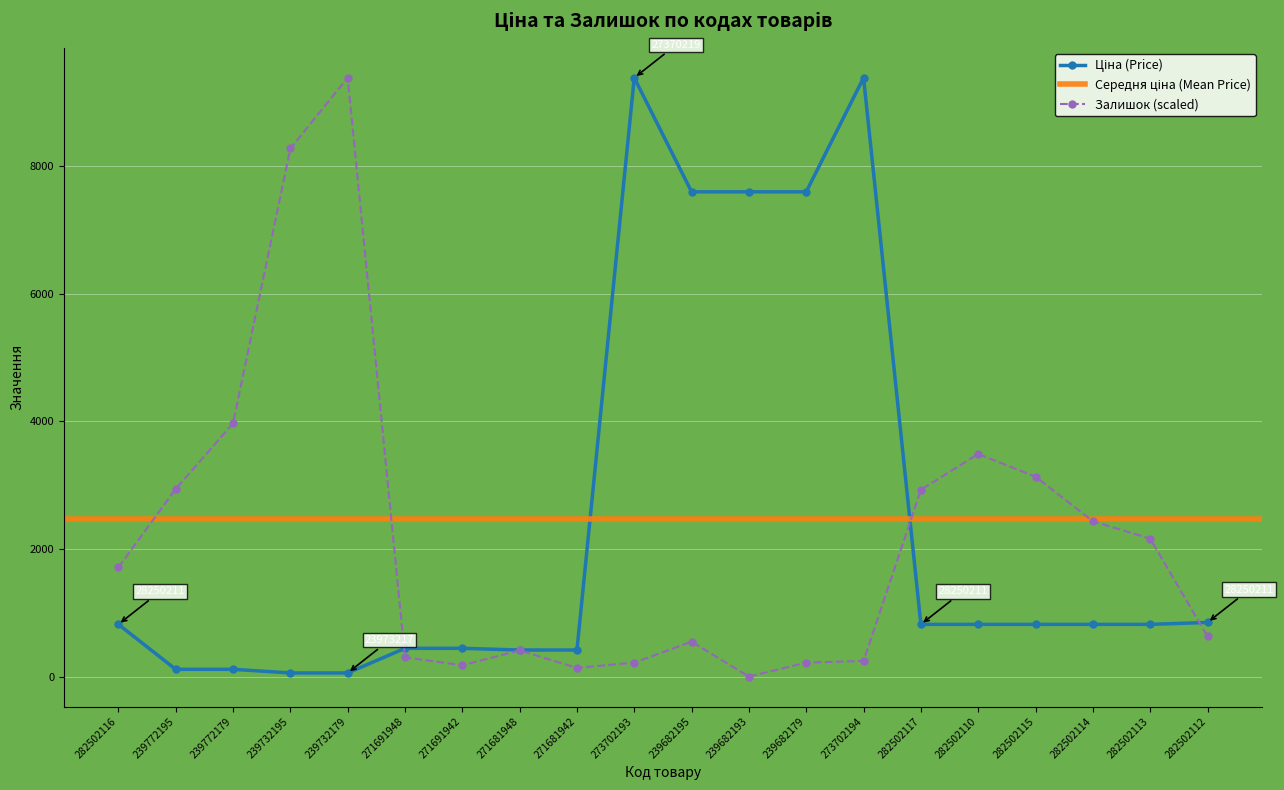

Which has a higher value, 273702194 or 271691948?

273702194